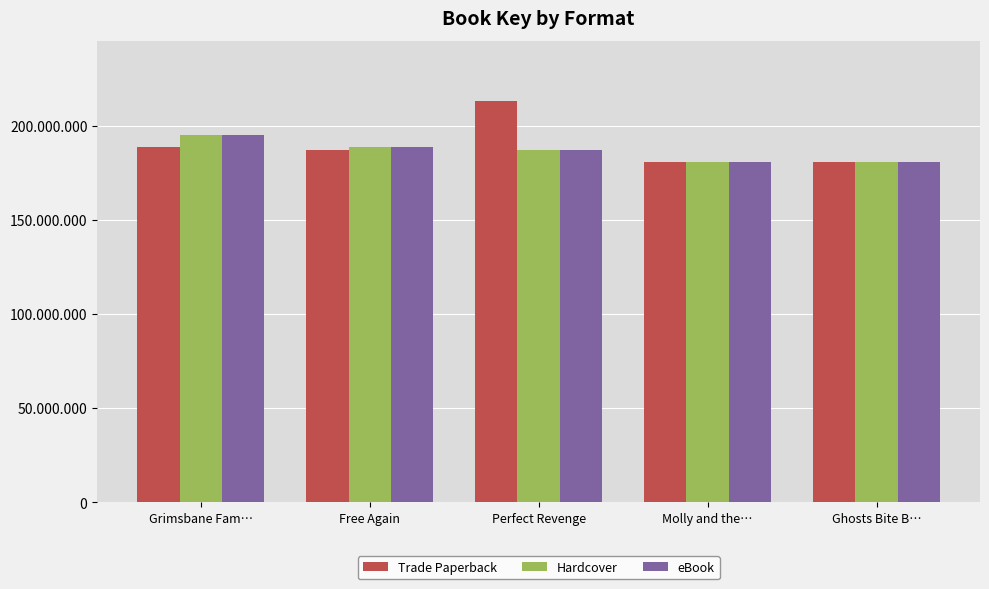

Are the bars grouped side by side (vs. stacked)?

Yes